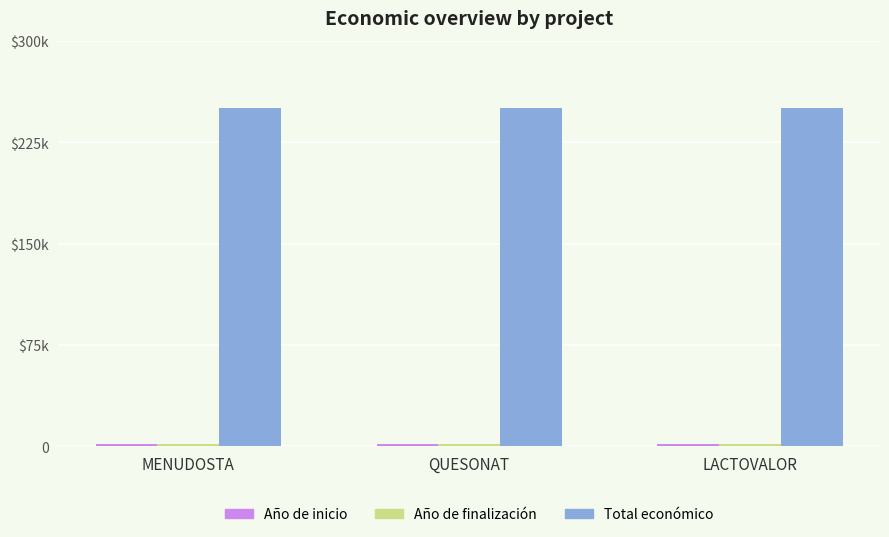

Which series has the widest spread of values?

Año de inicio